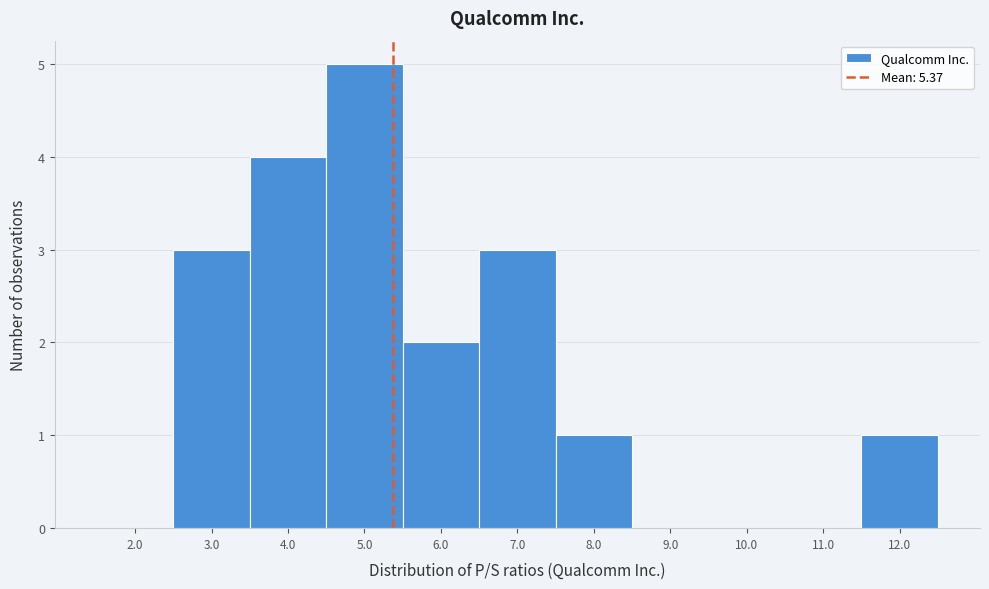

What is the height of the bar covering 3.5 to 4.5 on the x-axis? The values are not printed on the chart, so give them approximately, as read against the axis.

4